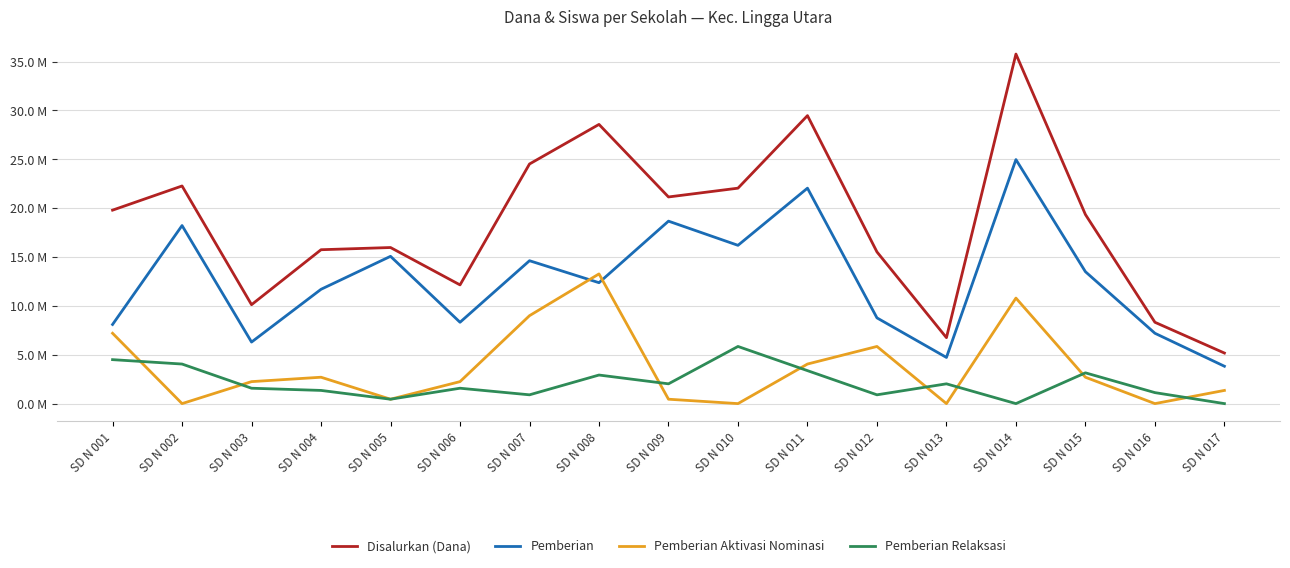

What are all the series names shown in the legend?

Disalurkan (Dana), Pemberian, Pemberian Aktivasi Nominasi, Pemberian Relaksasi